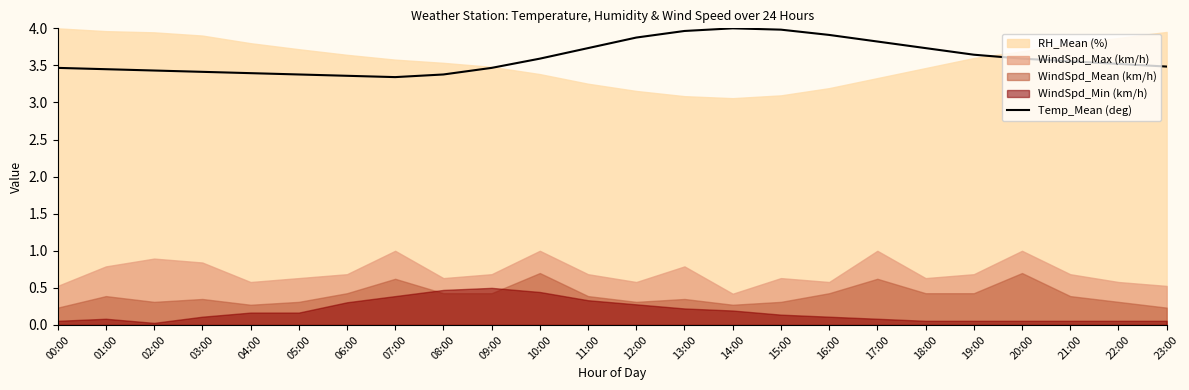

What is the label of the 5th point from the right?

19:00